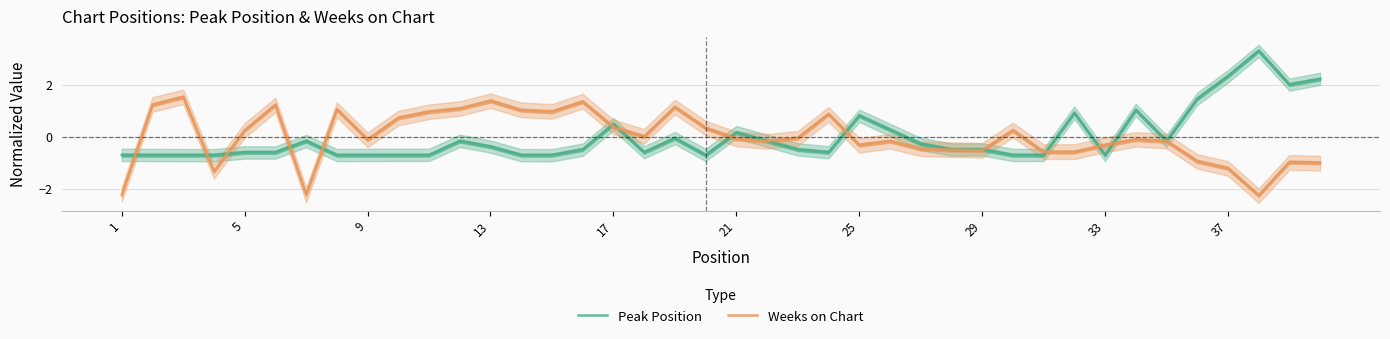

True or false: Weeks on Chart and Peak Position cross at least once.

True